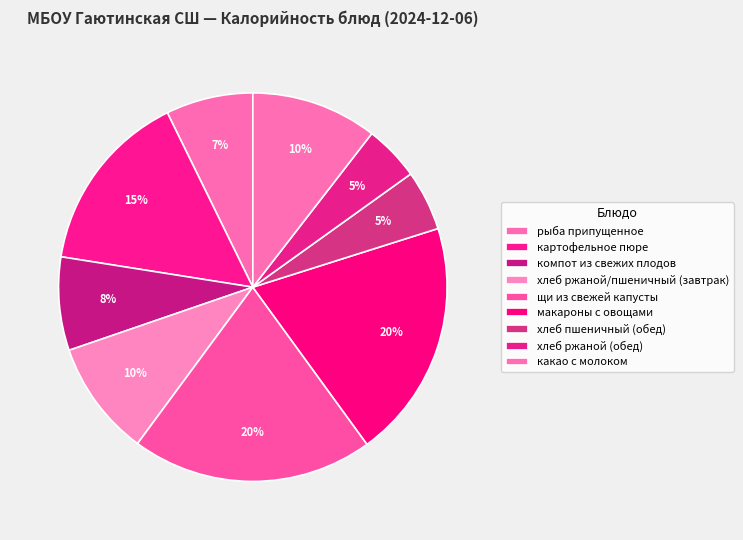

How many segments does this pie chart have?

9